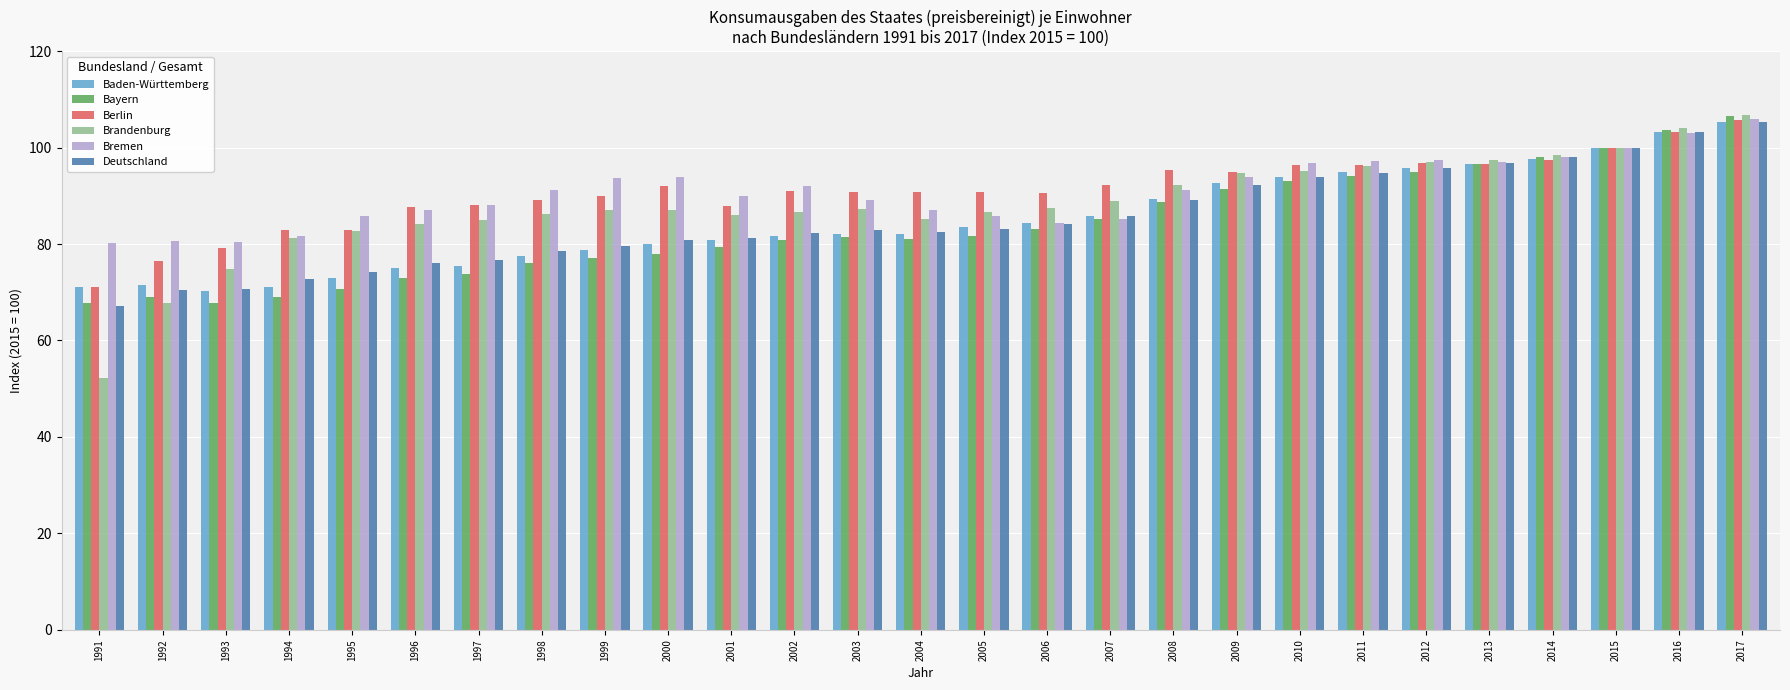

At which category does the chart reach its peak across all series?

2017